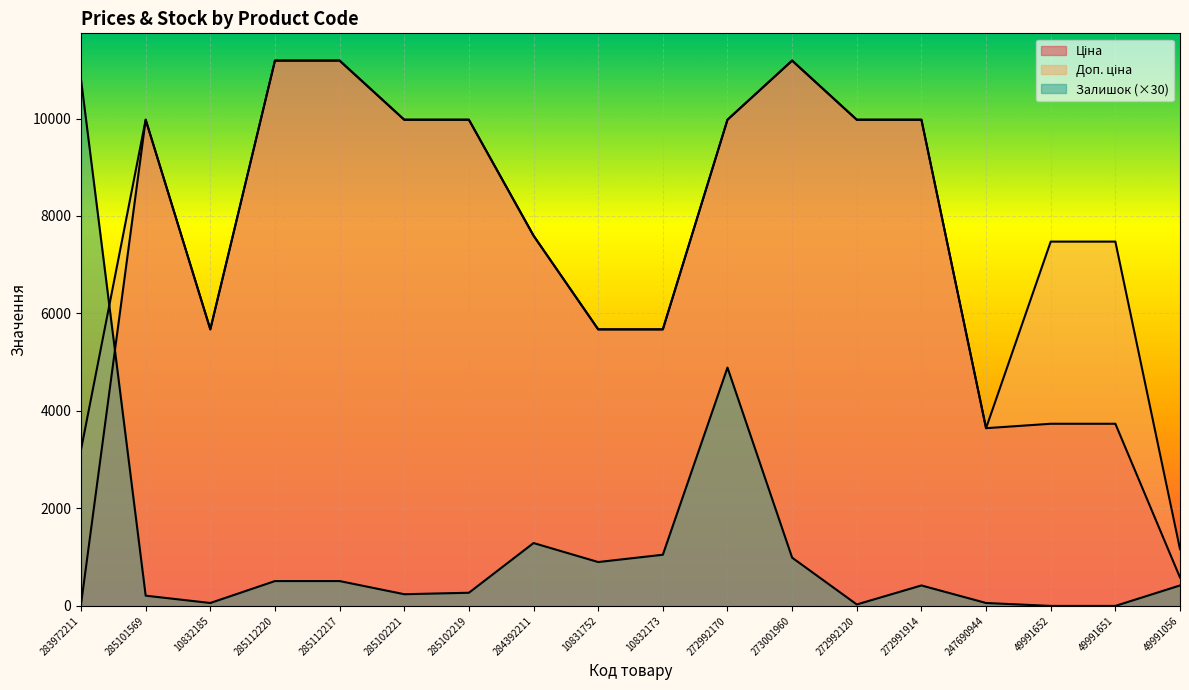

What is the total value across all series at 247690944?

7353.1